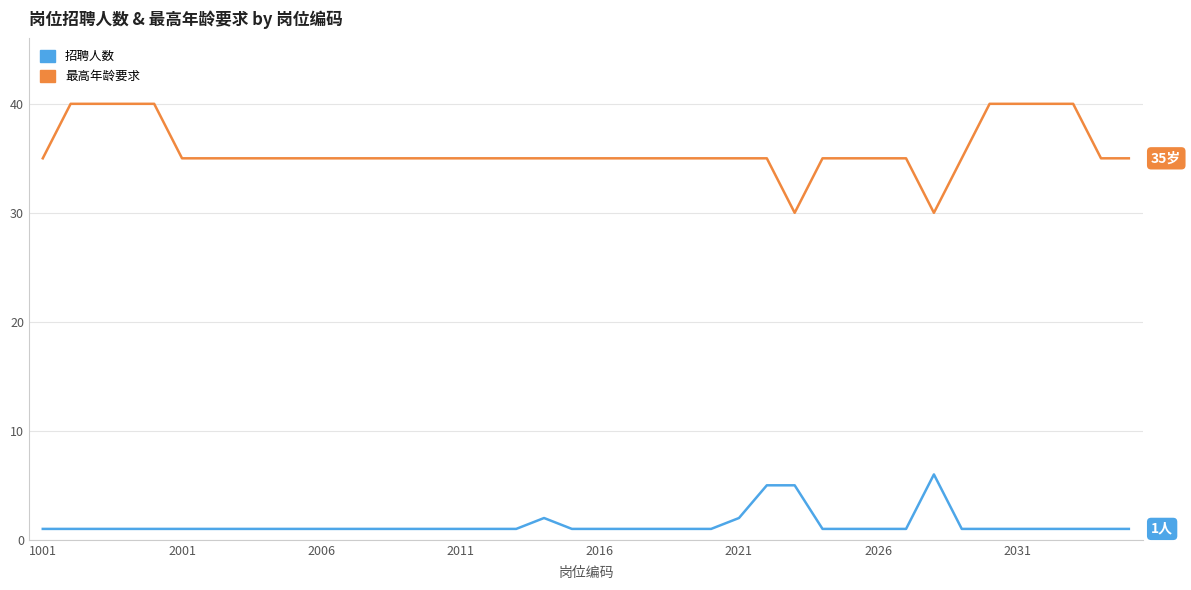

List the series in order of their peak value, highest first.

最高年龄要求, 招聘人数